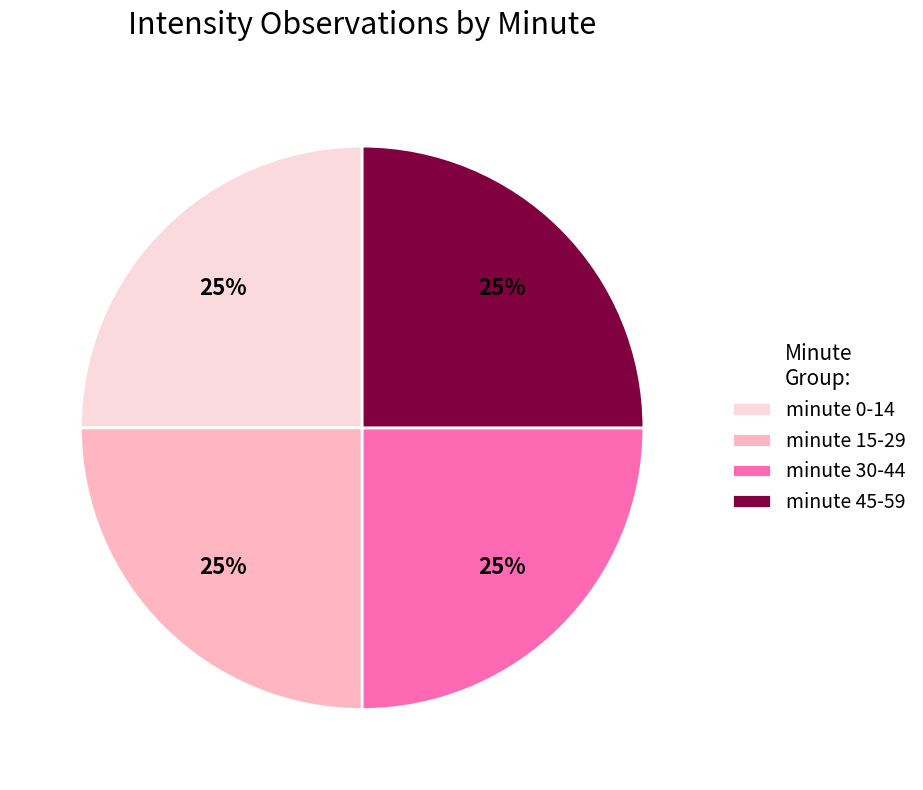

What is the ratio of the value at minute 0-14 to the value at minute 30-44?

1.0